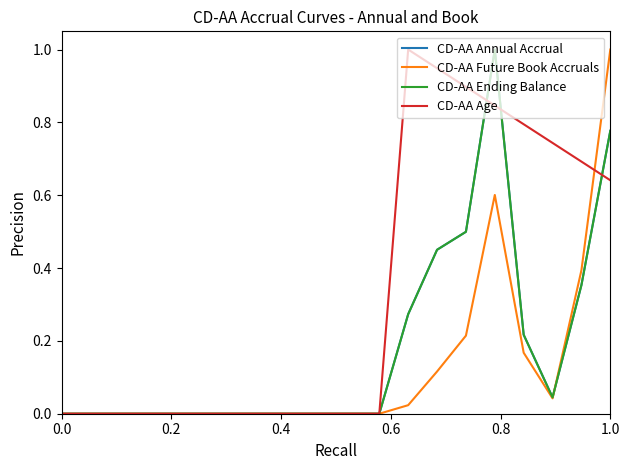

Is this an area chart (filled region under the line)?

No